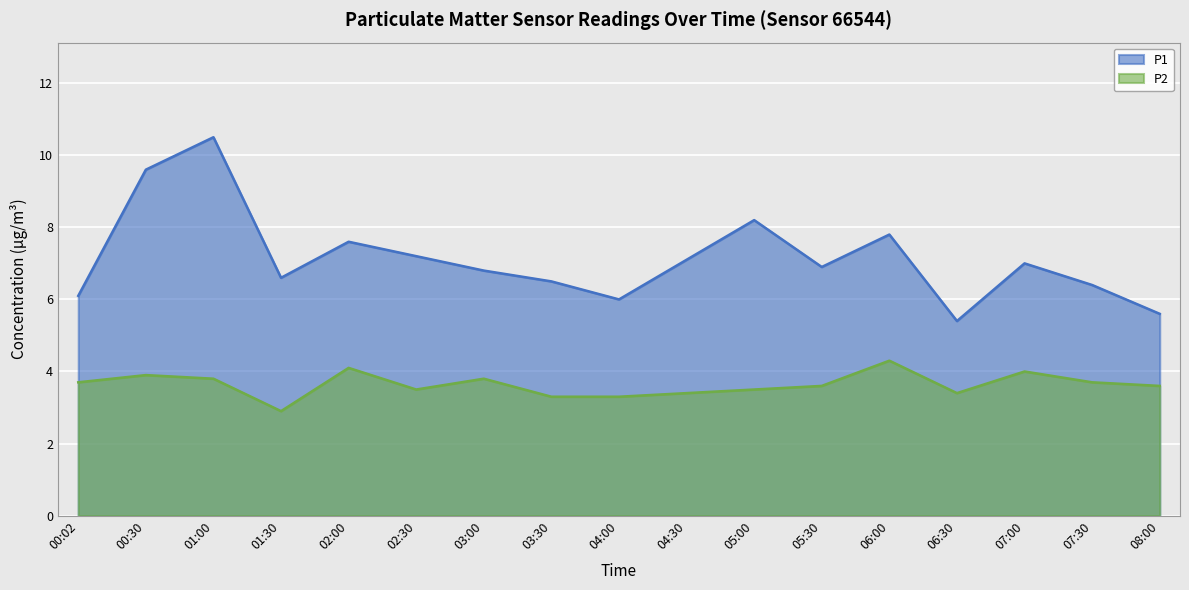

What is the total value across all series at 03:30?

9.8